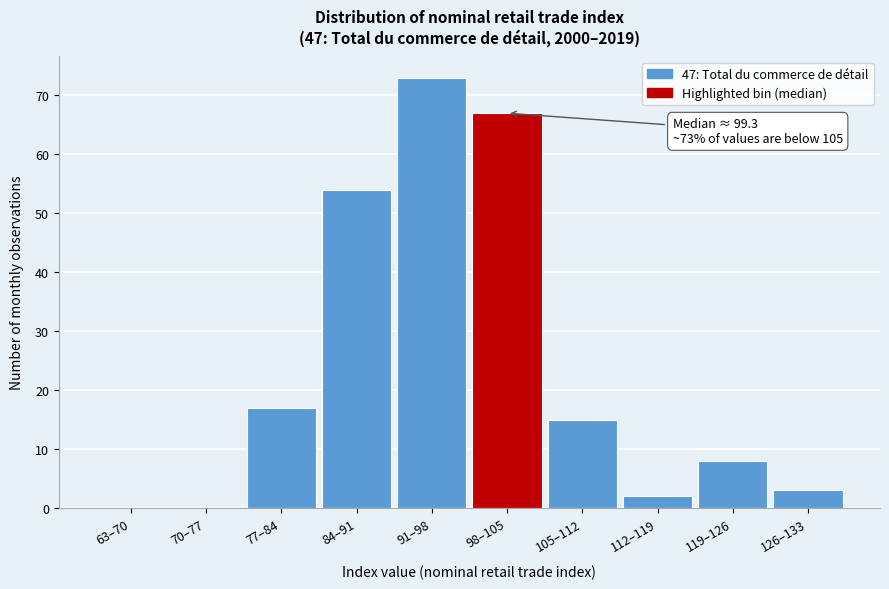

Reading right to left, transcribe all the data shown in this chart.

126–133=3	119–126=8	112–119=2	105–112=15	98–105=67	91–98=73	84–91=54	77–84=17	70–77=0	63–70=0